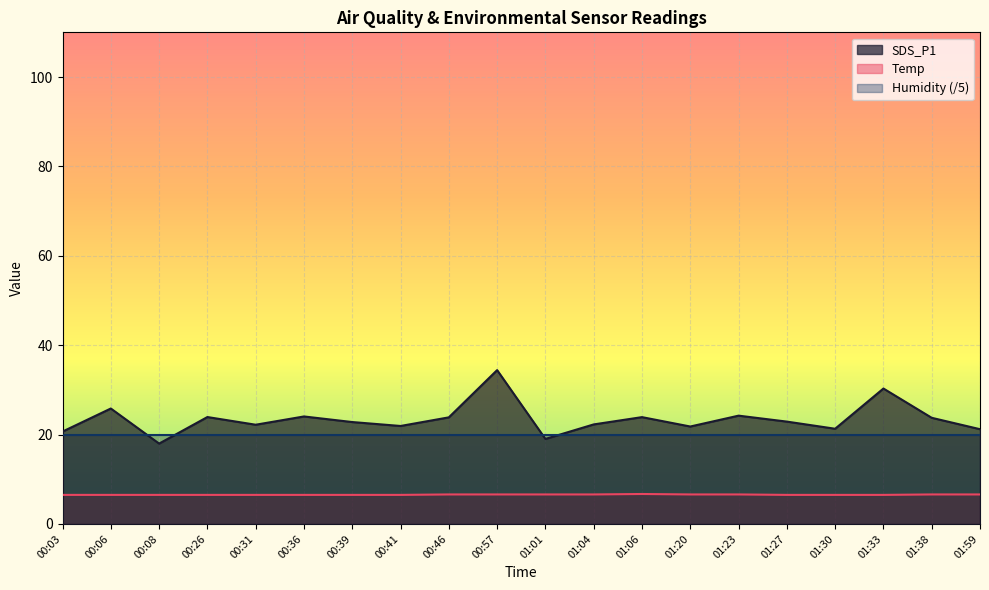

True or false: Humidity (/5) has a value of 20.0 at 00:39.

True